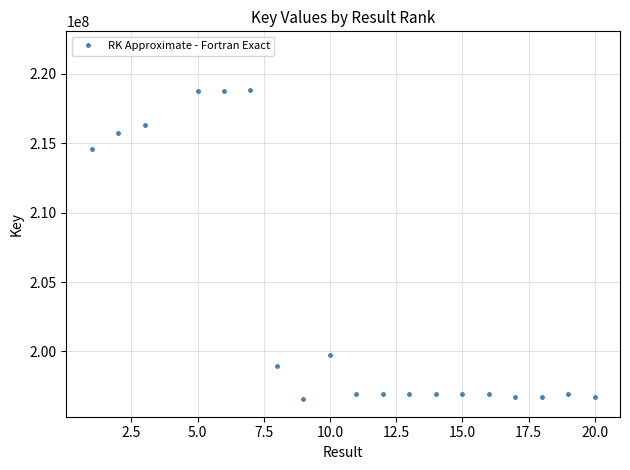

What is the average value?

204429034